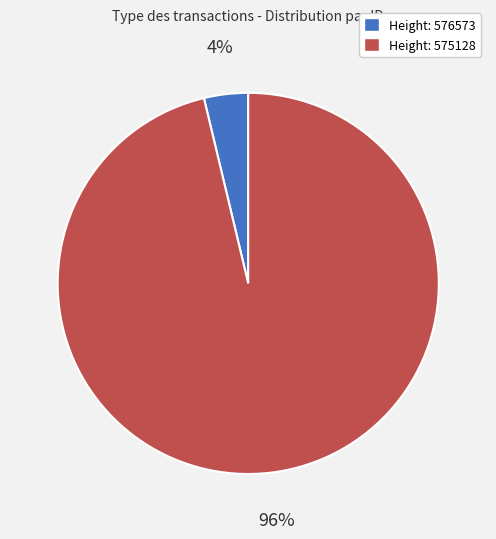

How many segments does this pie chart have?

2